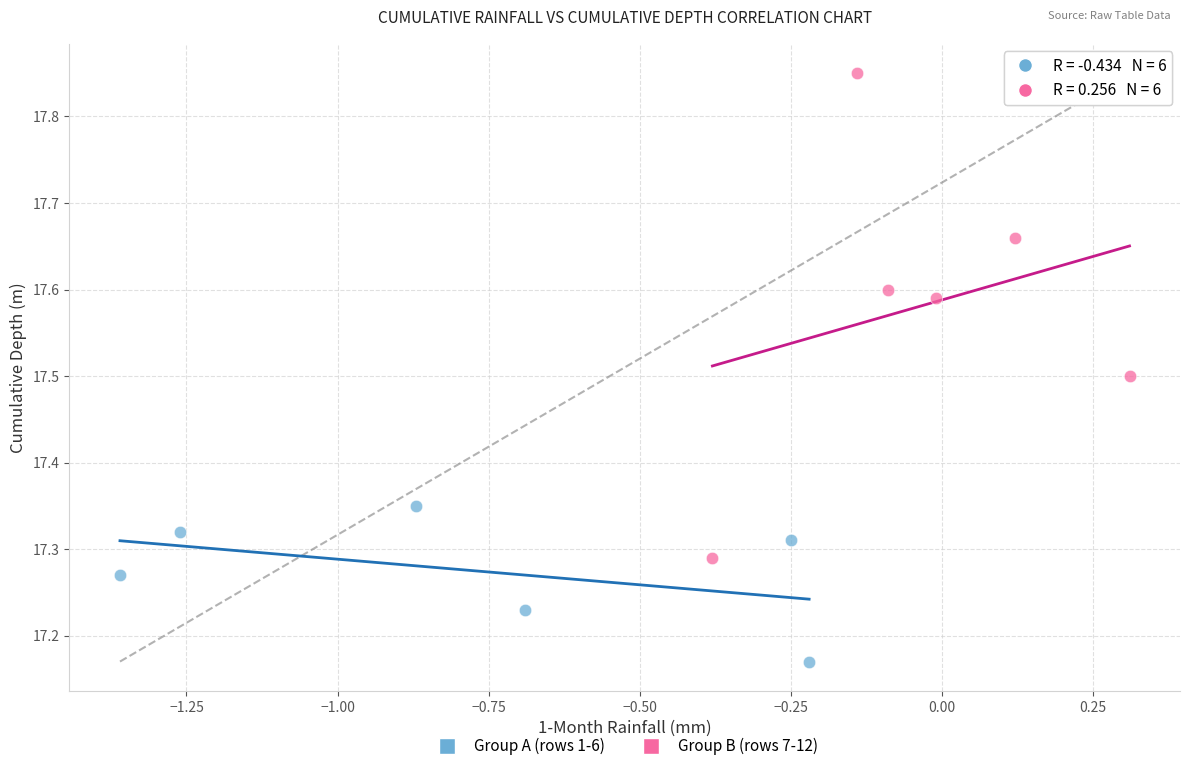

What are all the series names shown in the legend?

Group A (rows 1-6), Group B (rows 7-12)